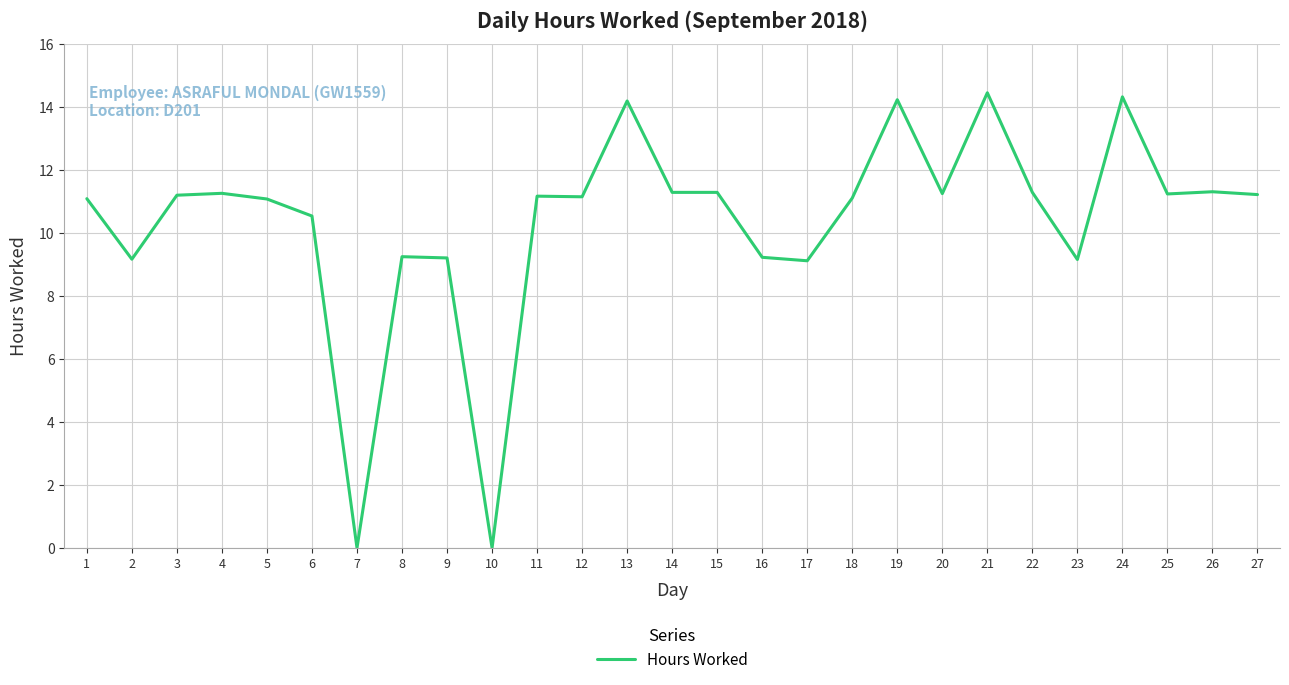

What is the ratio of the value at 12 to the value at 25?

1.0